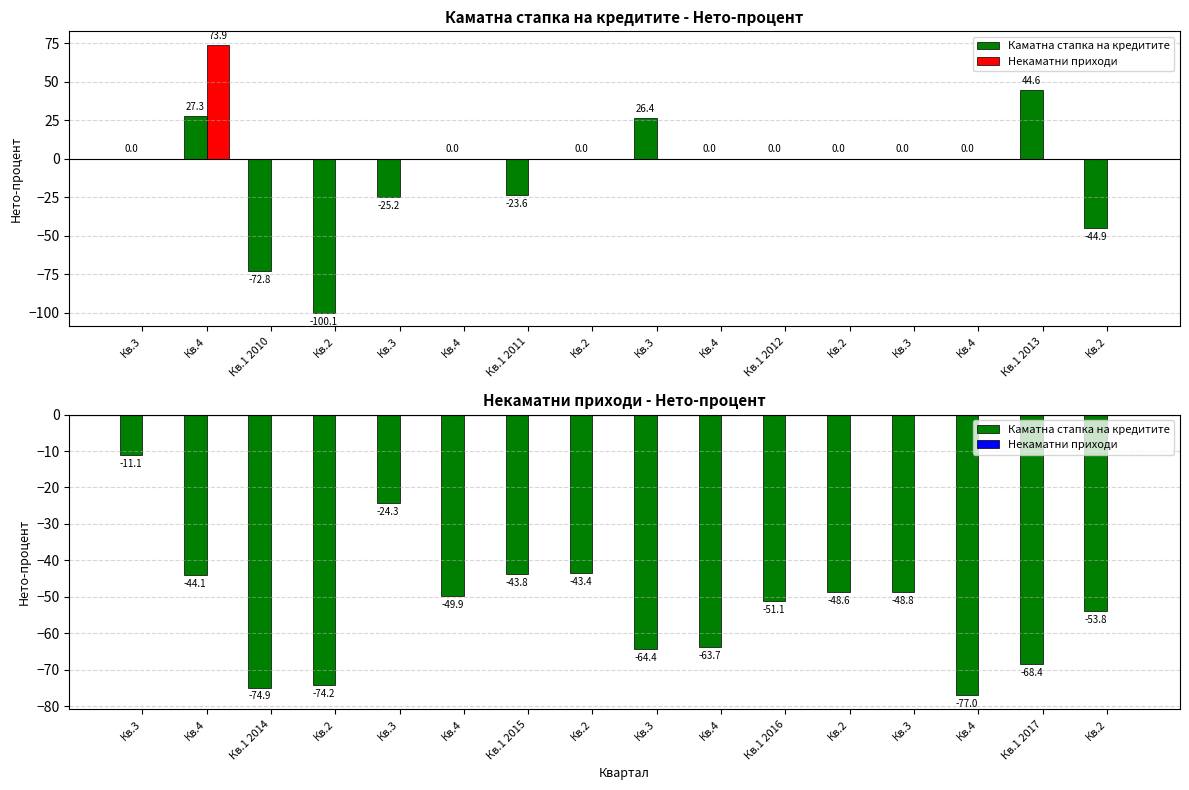

The Некаматни приходи series shows 0.0 at Кв.4. True or false?

True